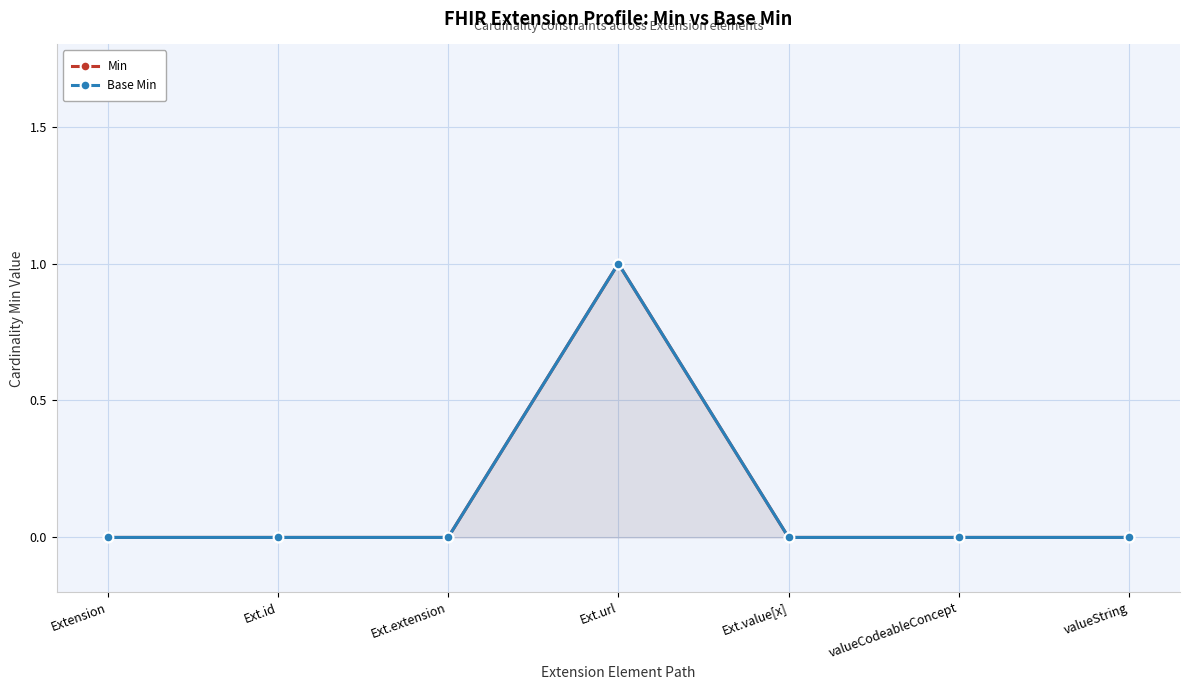

The value of Min at Ext.url is 1. True or false?

True